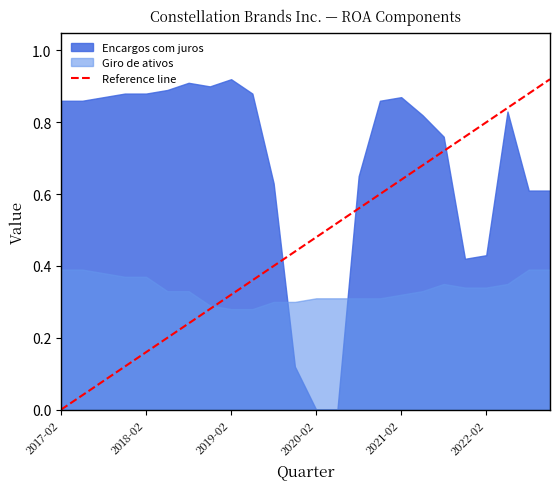

List the series in order of their overall mean, highest first.

Encargos com juros, Giro de ativos